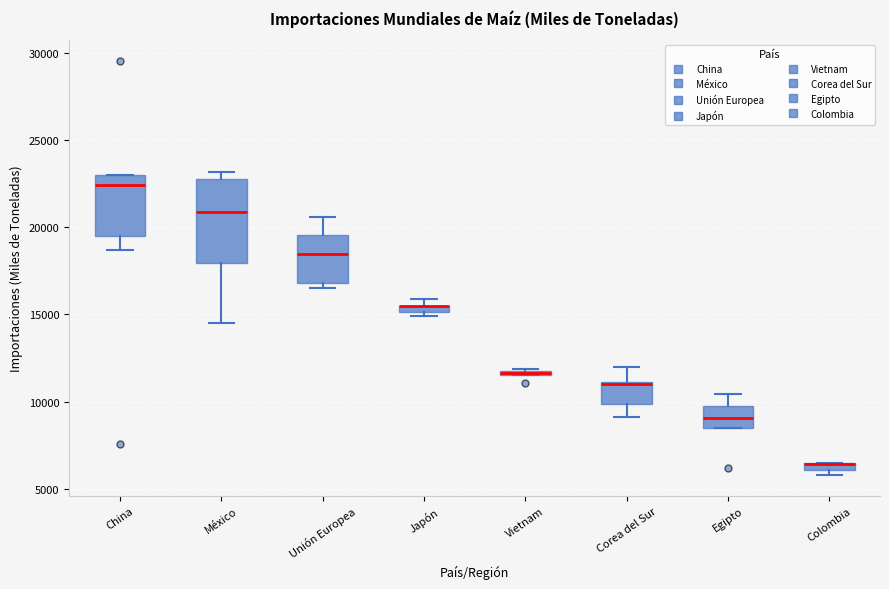

Comparing the boxes themselves (not the whiskers), which one is the tallest?

México